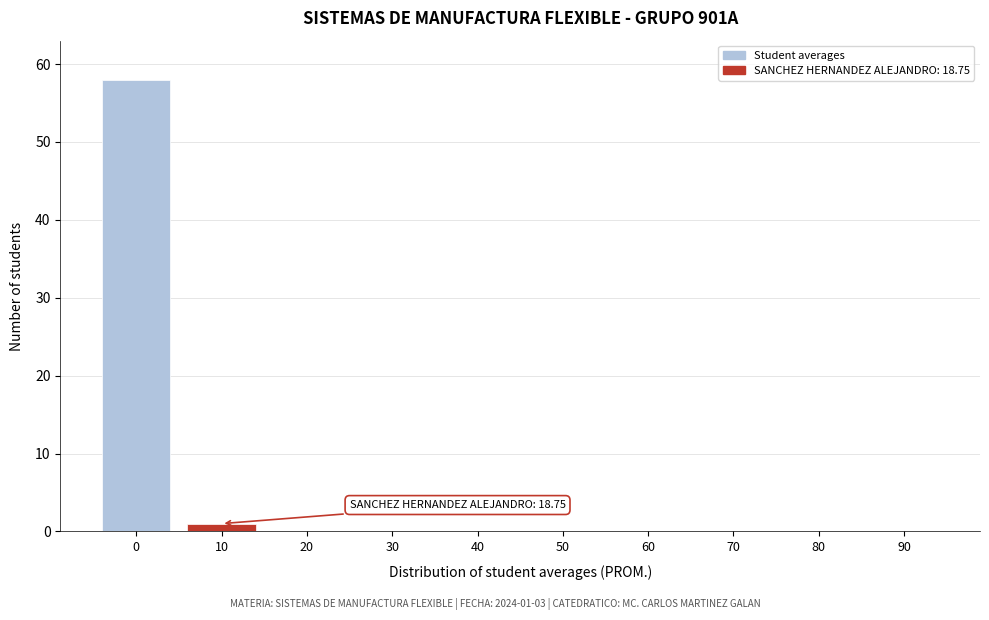

Reading left to right, what are all the values shown in this chart?

0=58	10=1	20=0	30=0	40=0	50=0	60=0	70=0	80=0	90=0